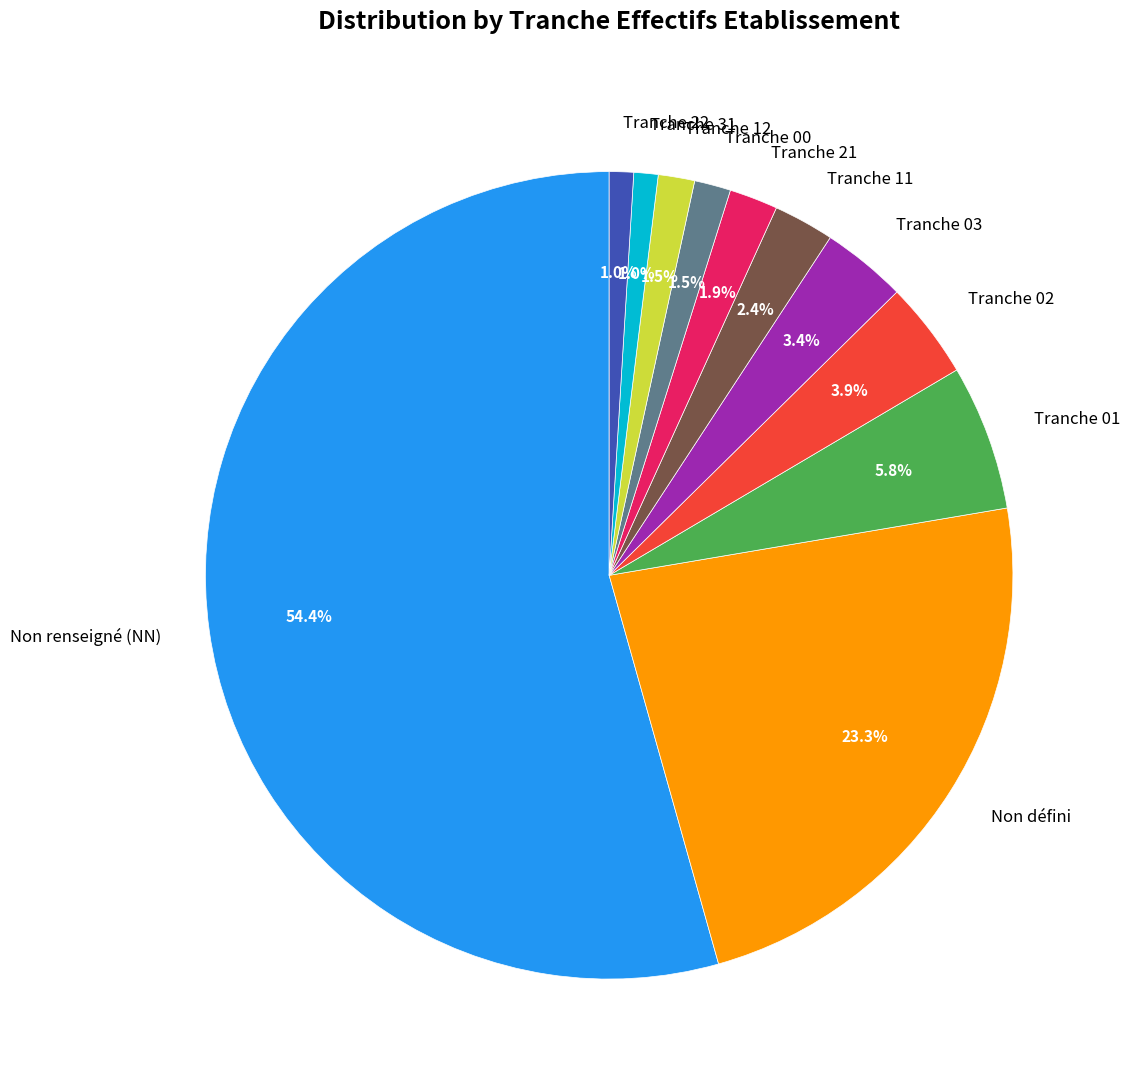

What is the largest slice in the pie chart?

Non renseigné (NN)